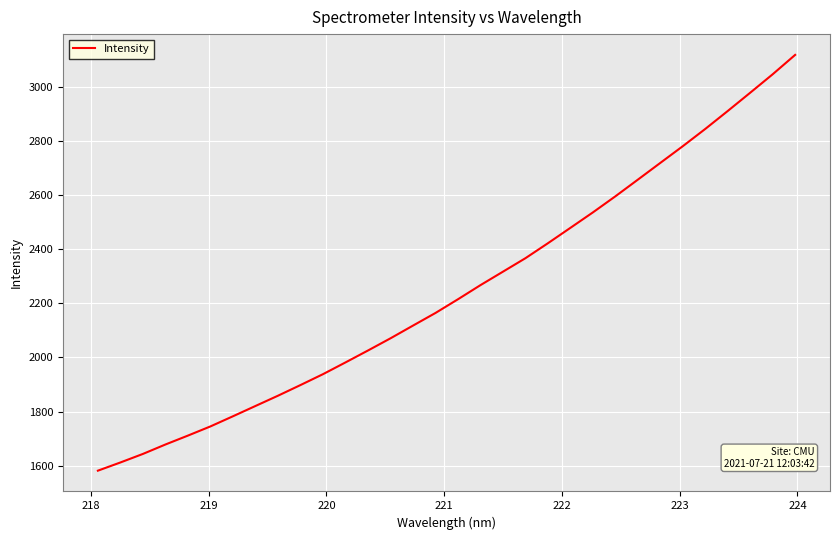

What is the greatest value displayed?

3117.2